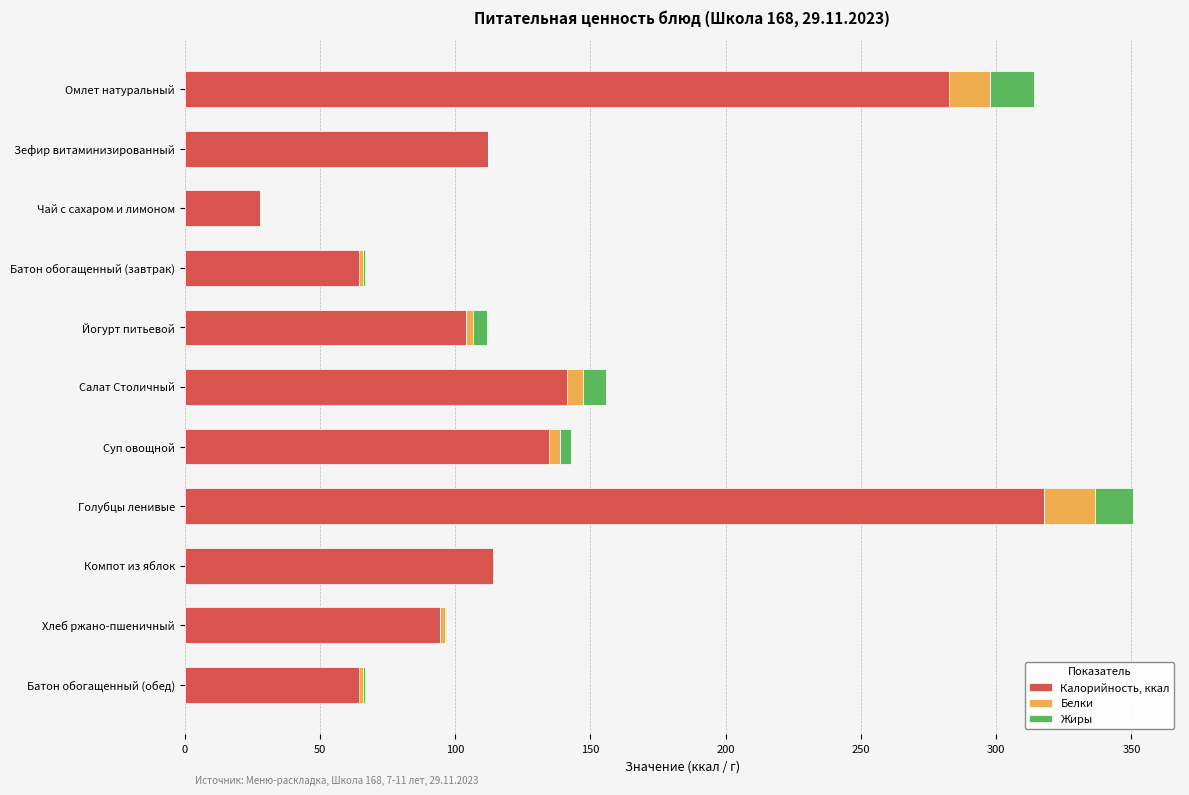

Which category has the highest value in the Калорийность, ккал series?

Голубцы ленивые